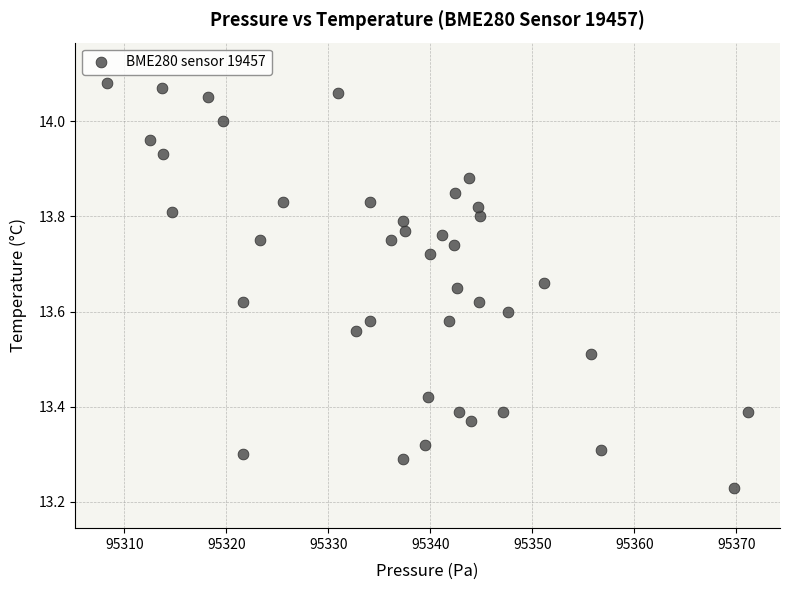

What is the range of X values (max minus min)?

62.8